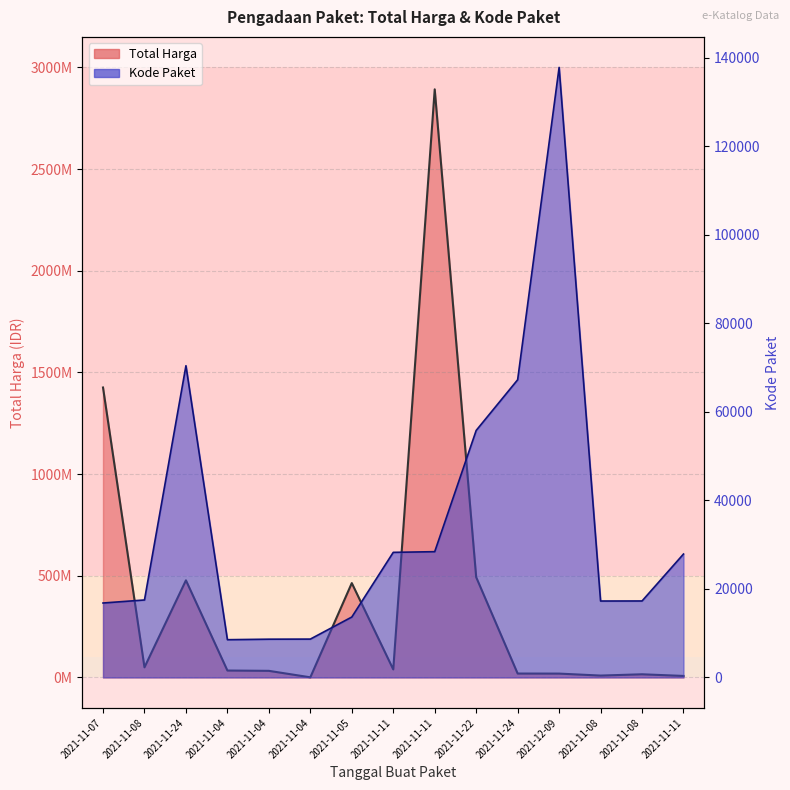

Reading left to right, transcribe all the data shown in this chart.

Total Harga: 1425867900	49730040	477600000	34000000	32441200	577875	464002100	39440000	2892122000	493000000	19175000	18900000	9180000	15513960	7401240
Kode Paket: 16823	17509	70453	8530	8646	8668	13652	28271	28425	55826	67279	137876	17272	17283	27891